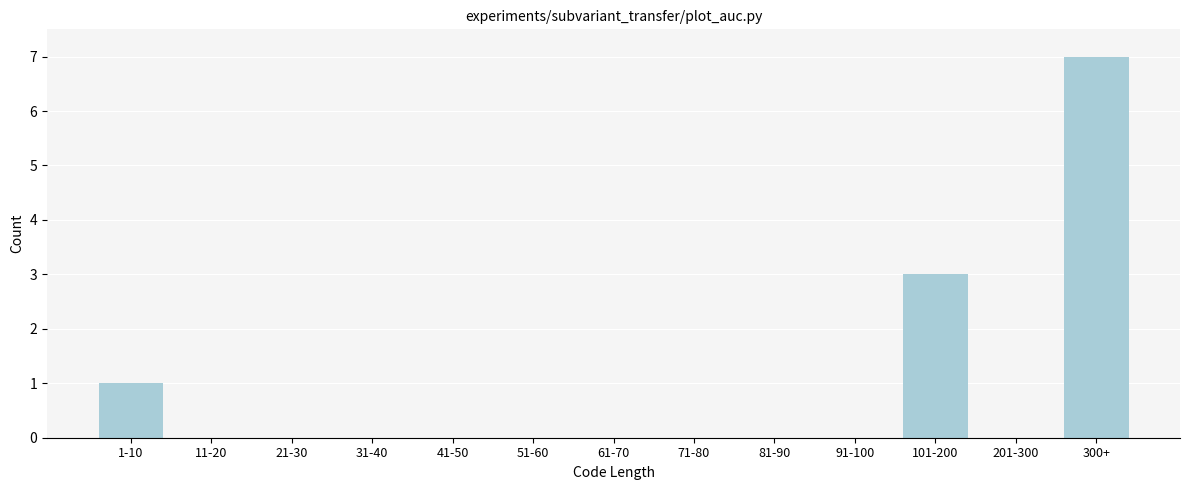

Reading left to right, what are all the values shown in this chart?

1-10=1	11-20=0	21-30=0	31-40=0	41-50=0	51-60=0	61-70=0	71-80=0	81-90=0	91-100=0	101-200=3	201-300=0	300+=7